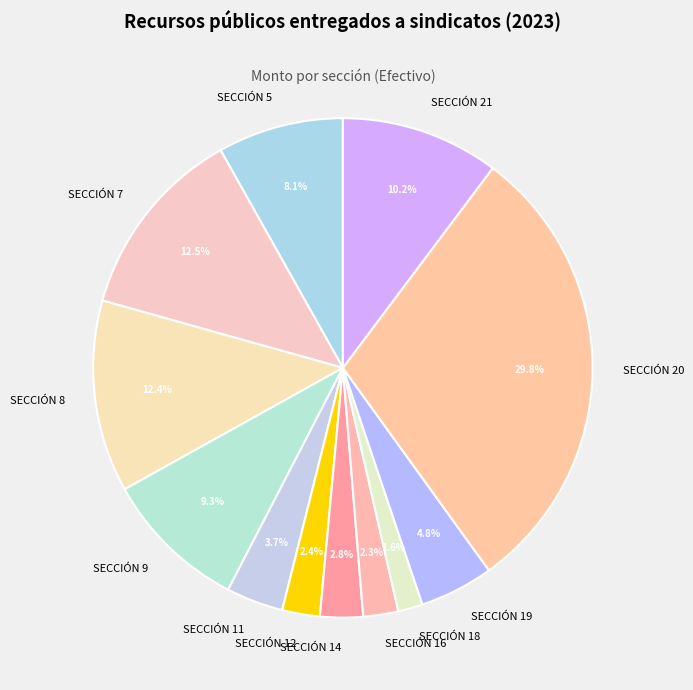

Which slice is the largest?

SECCIÓN 20